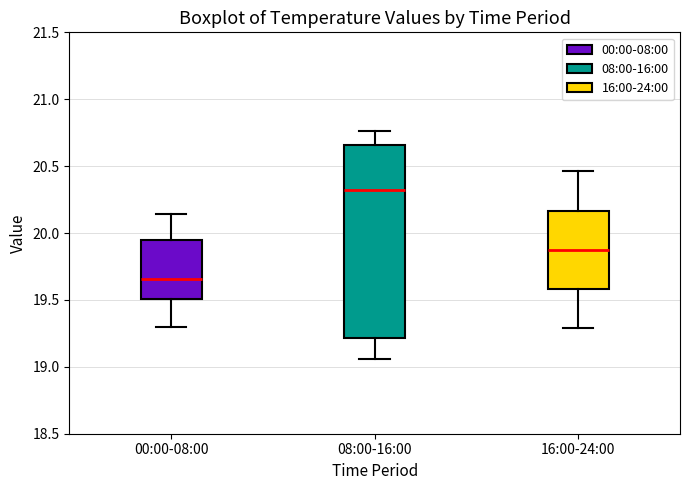

Reading left to right, transcribe this box plot: for each box, give where its median line is, the range the box spans, and where its two whiskers end, as read against the y-axis. The values are not printed on the chart, so give them approximately, as read against the axis.

00:00-08:00: median 19.65, box 19.50 to 19.95, whiskers 19.30 to 20.15
08:00-16:00: median 20.35, box 19.20 to 20.65, whiskers 19.05 to 20.75
16:00-24:00: median 19.90, box 19.60 to 20.15, whiskers 19.30 to 20.45